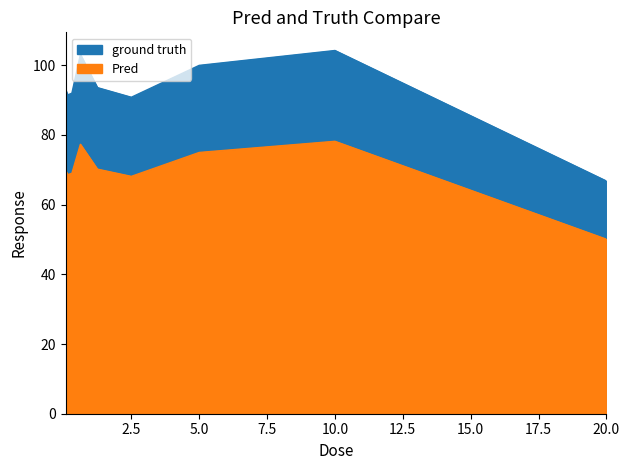

Count the number of data series in this chart.

1